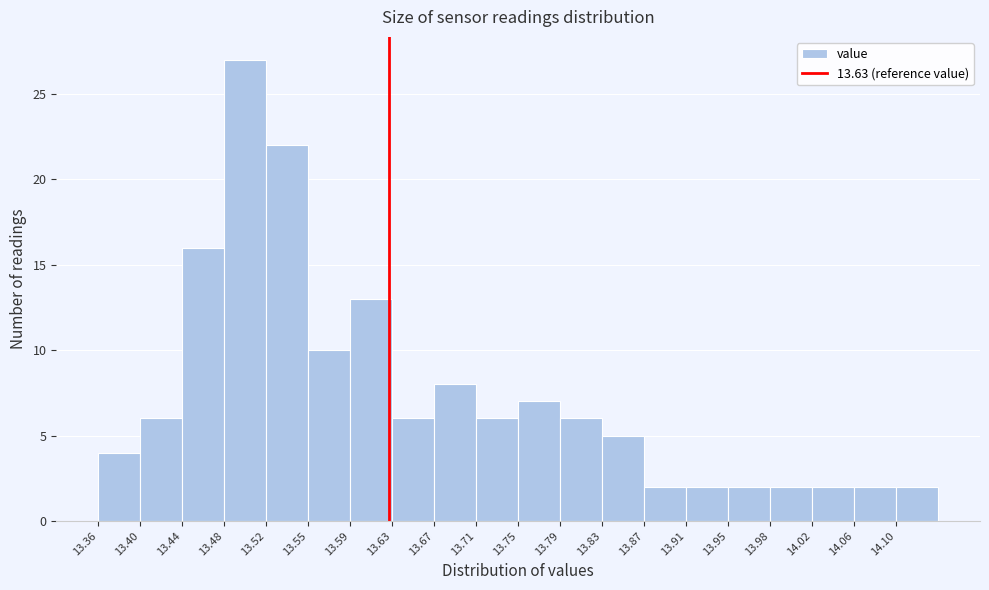

How tall is the bar that spans 13.438 to 13.477 on the x-axis? Neither the bar edges nor the heights are printed on the chart, so give them approximately, as read against the axes.

16